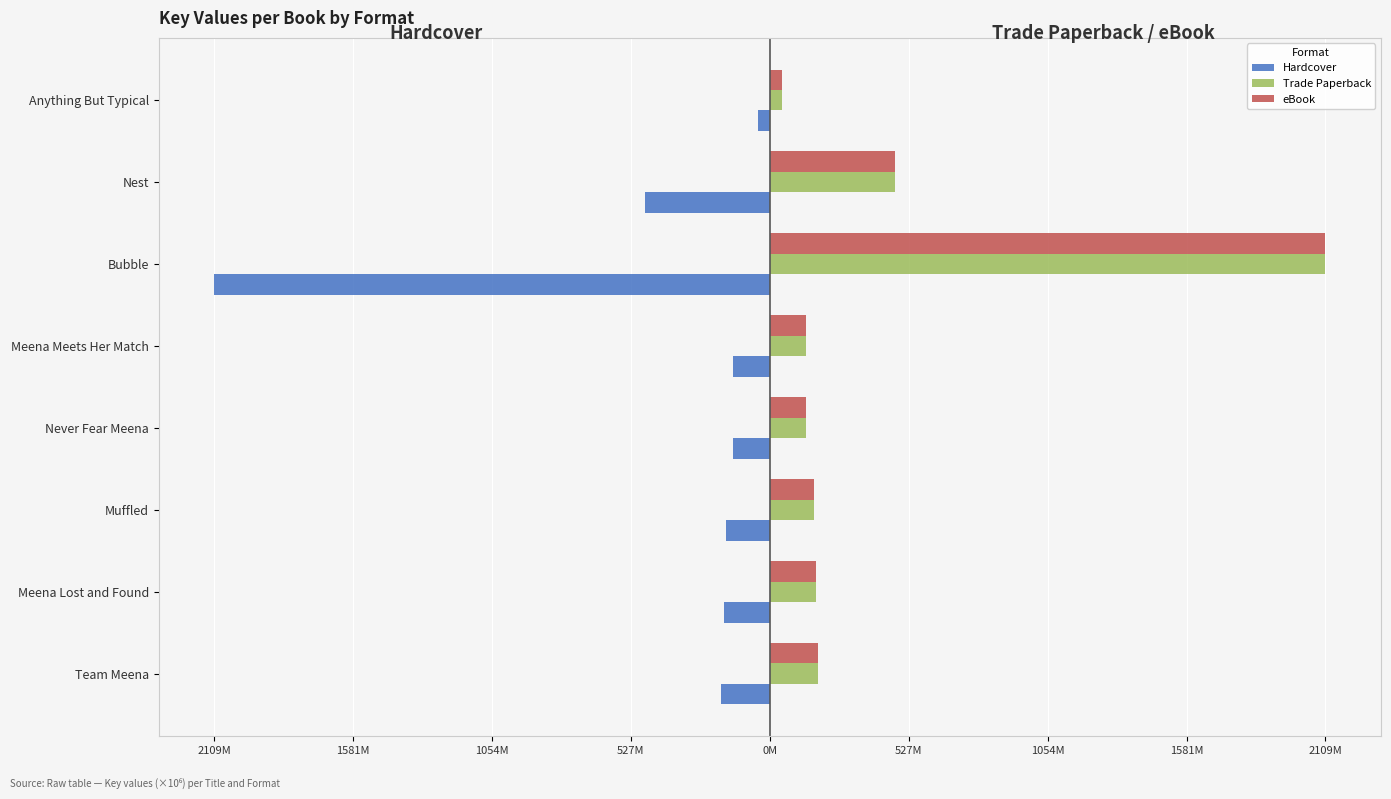

What are all the series names shown in the legend?

Hardcover, Trade Paperback, eBook